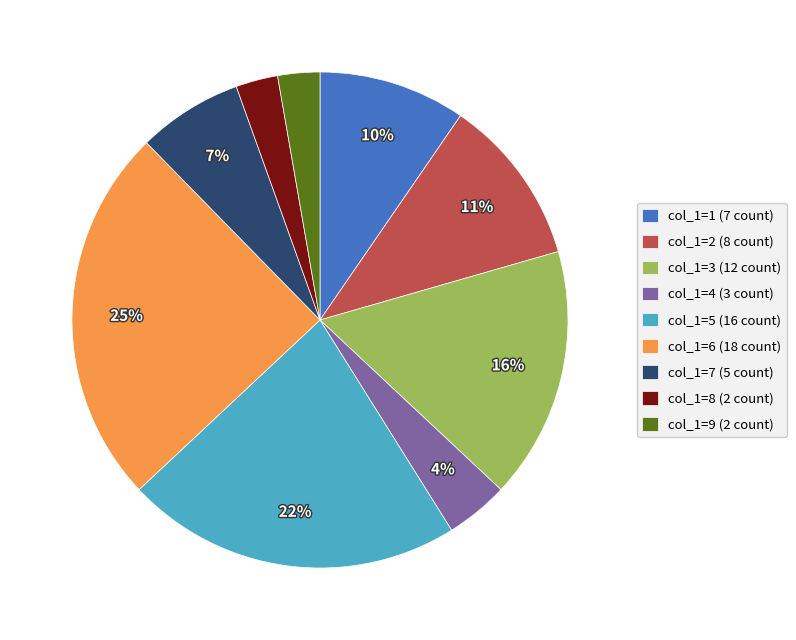

Which has a higher value, col_1=4 (3 count) or col_1=5 (16 count)?

col_1=5 (16 count)